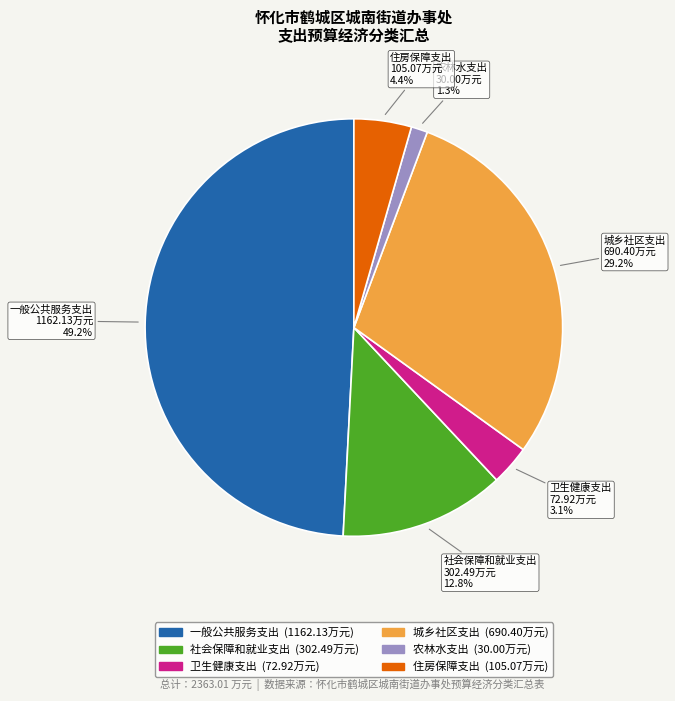

To the nearest percent, what portion does 城乡社区支出 represent?

29%